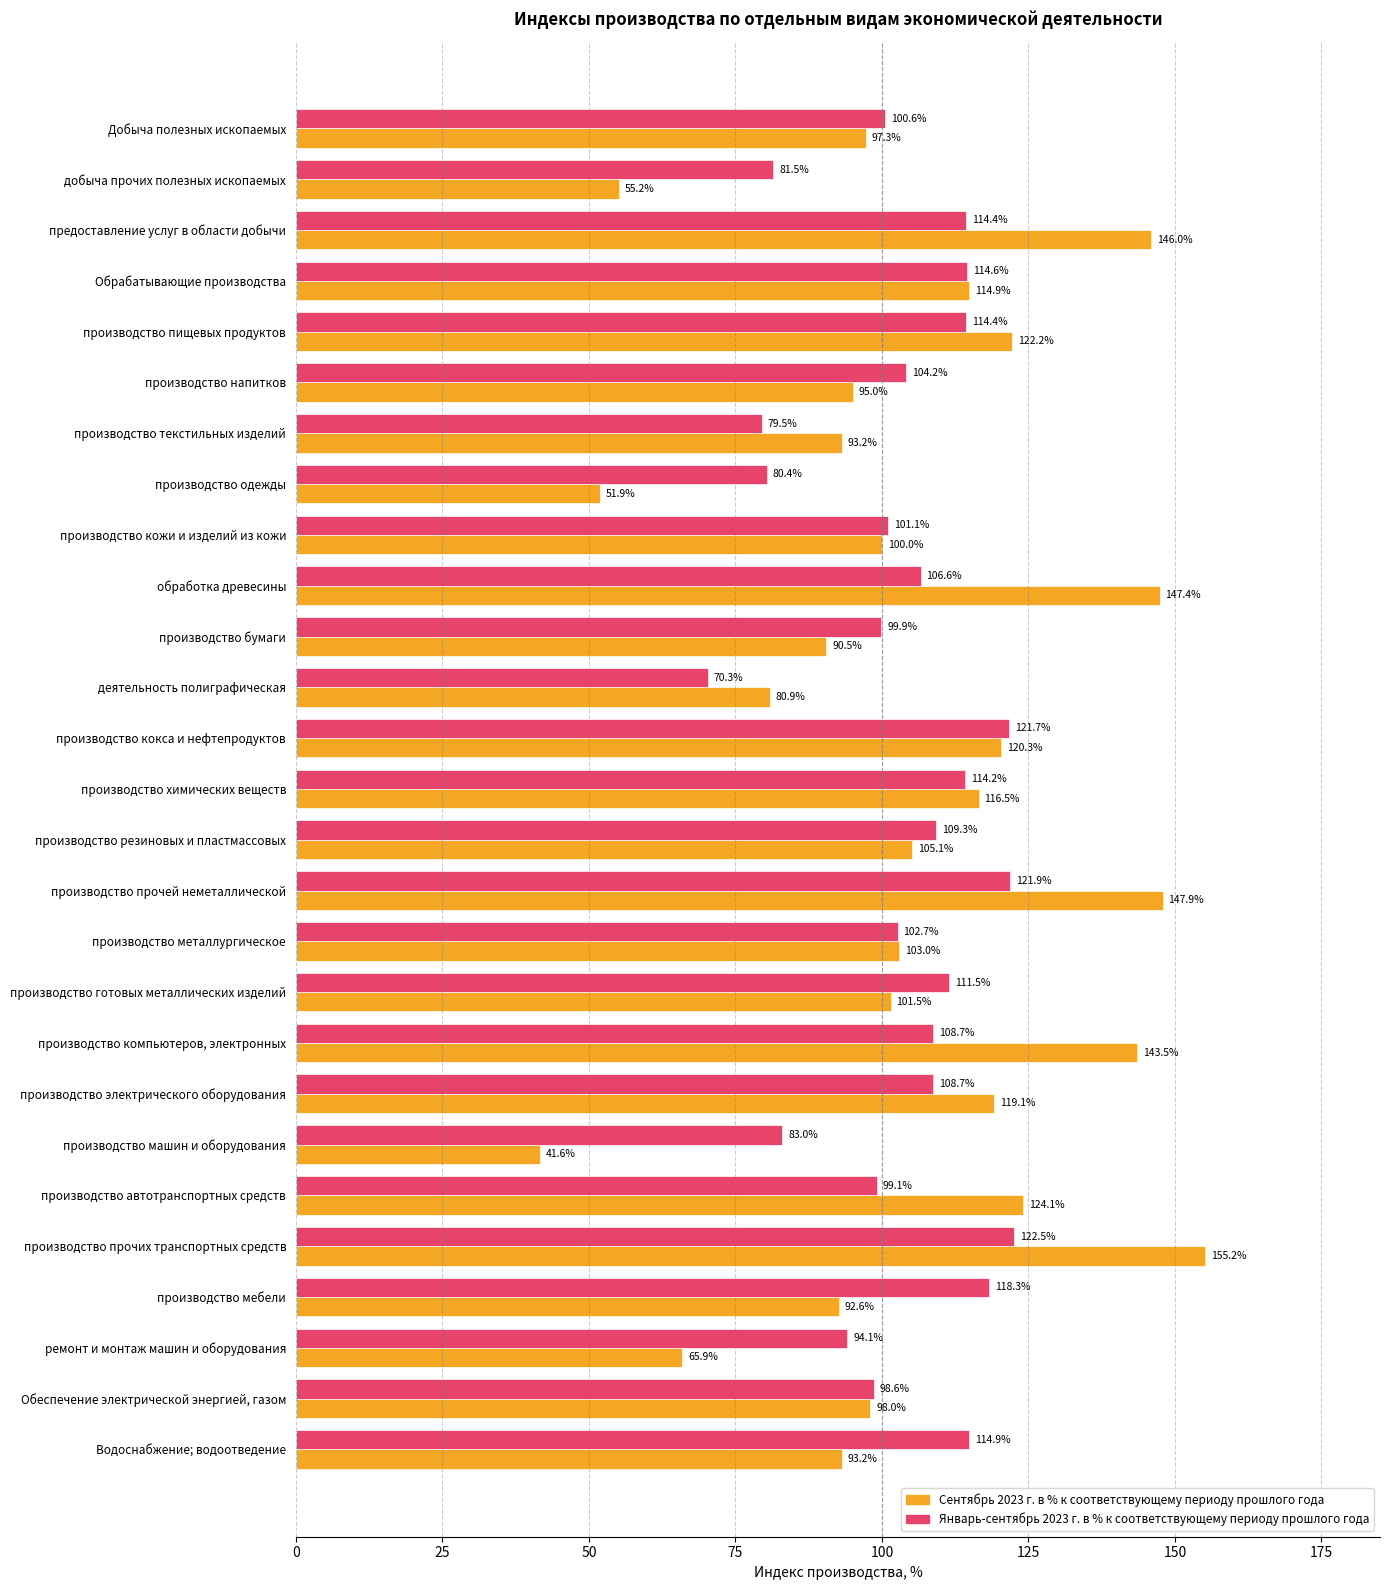

Which series has the largest range (max minus min)?

Сентябрь 2023 г. в % к соответствующему периоду прошлого года